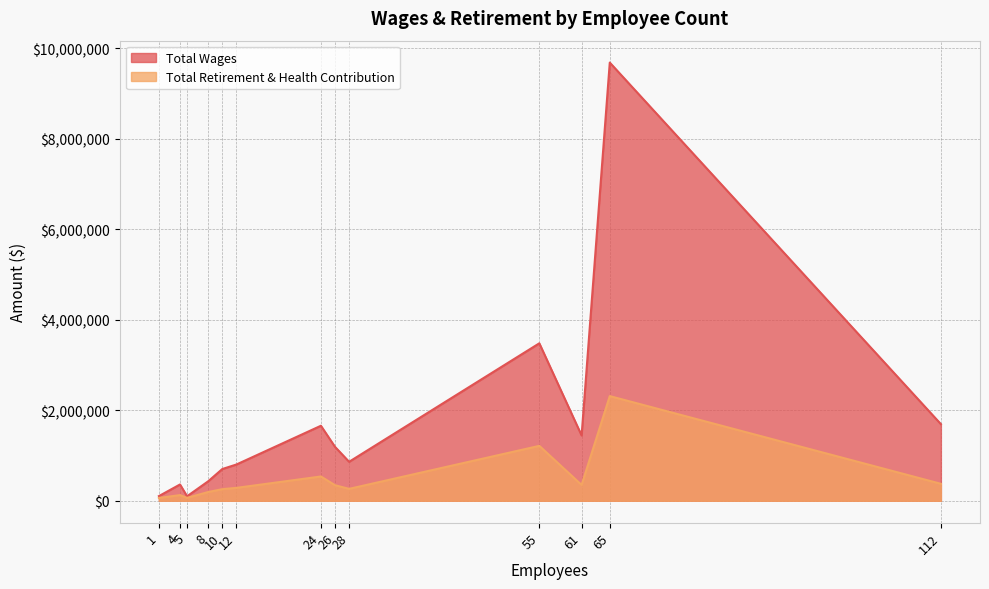

List the series in order of their peak value, highest first.

Total Wages, Total Retirement & Health Contribution